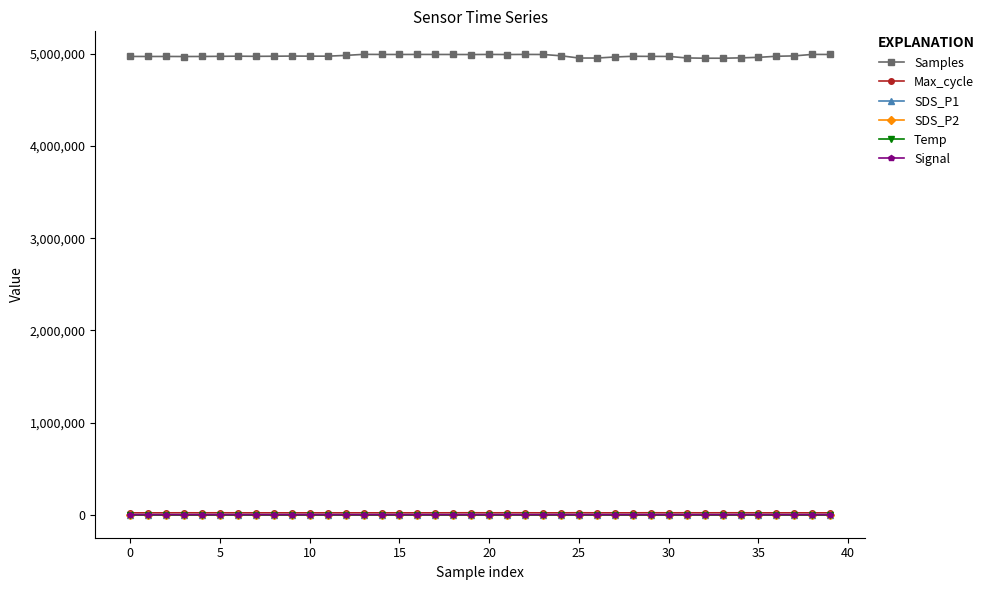

True or false: Samples and SDS_P2 cross at least once.

False